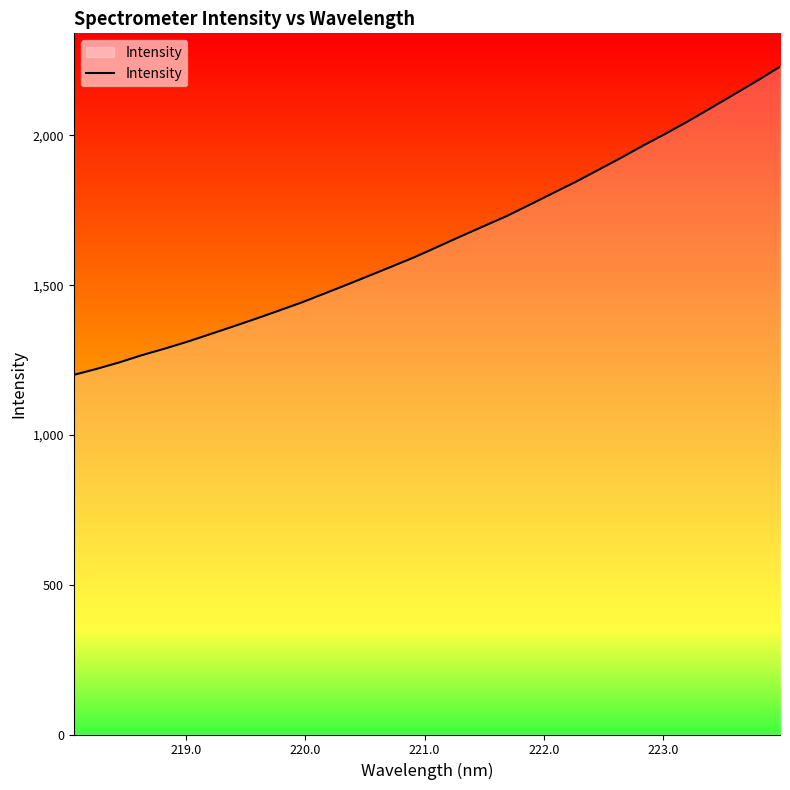

What is the difference between the maximum and minimum values?

1028.8